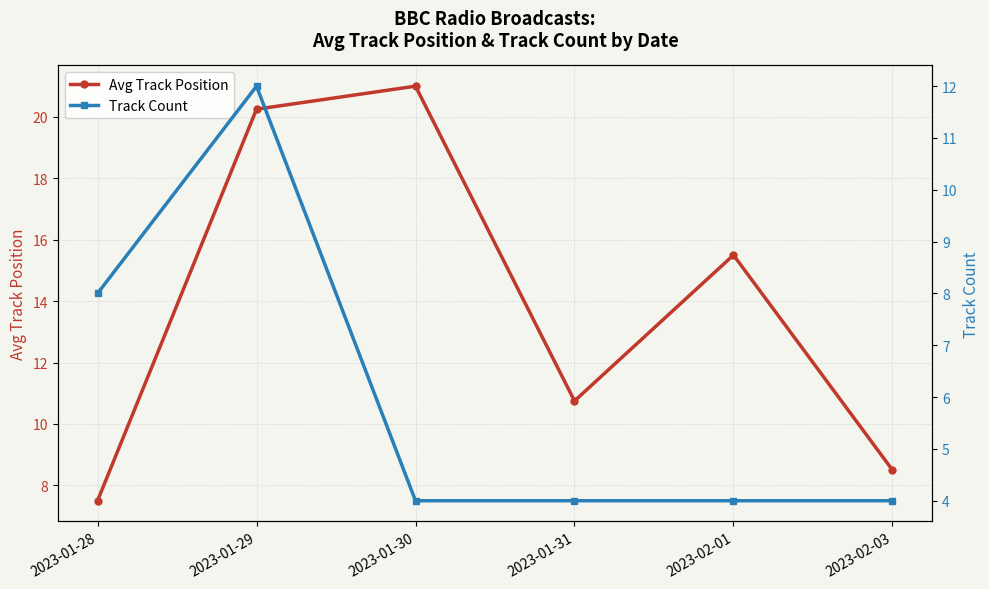

True or false: Track Count and Avg Track Position cross at least once.

True